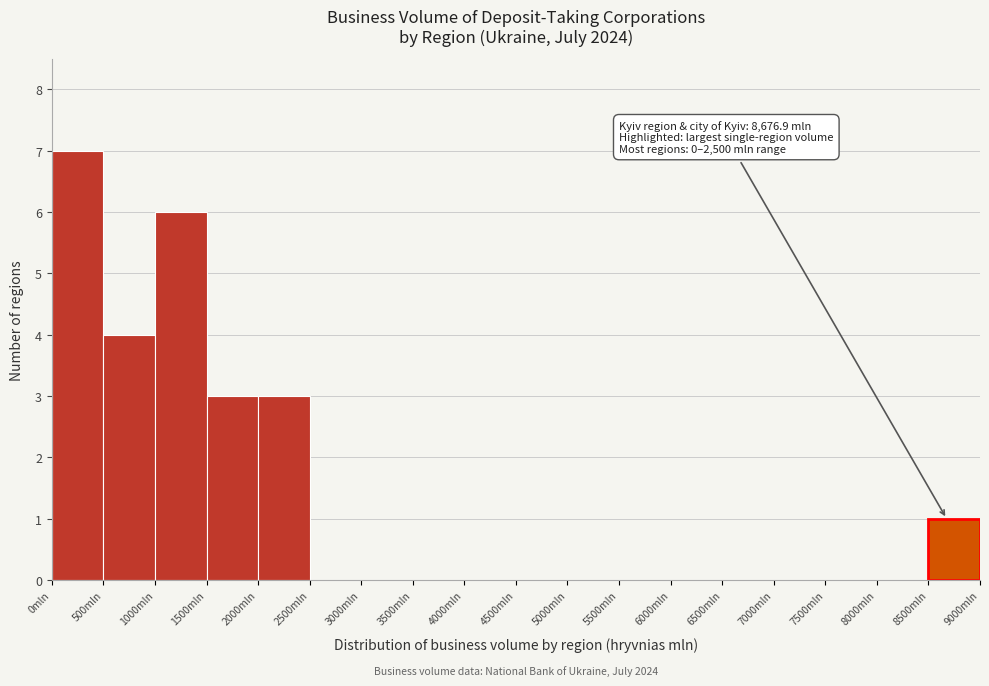

Over which range of the x-axis is the bar tallest?

0 to 500